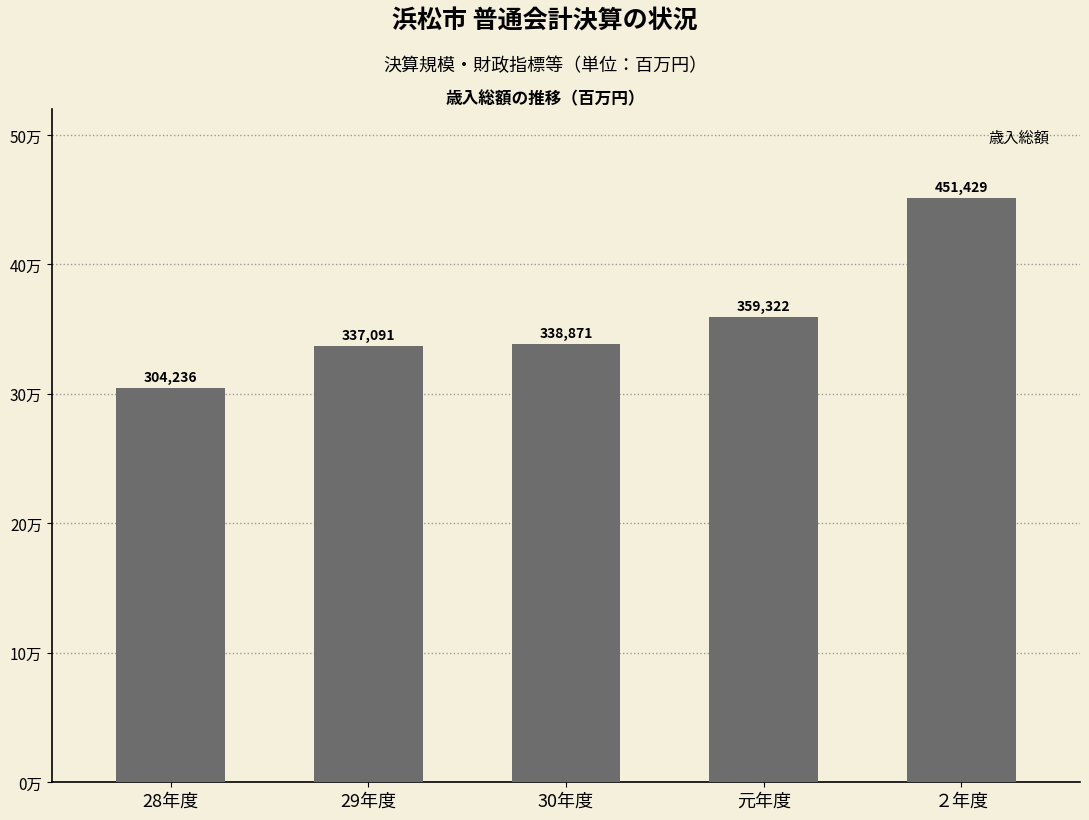

How many bars are there in total?

5